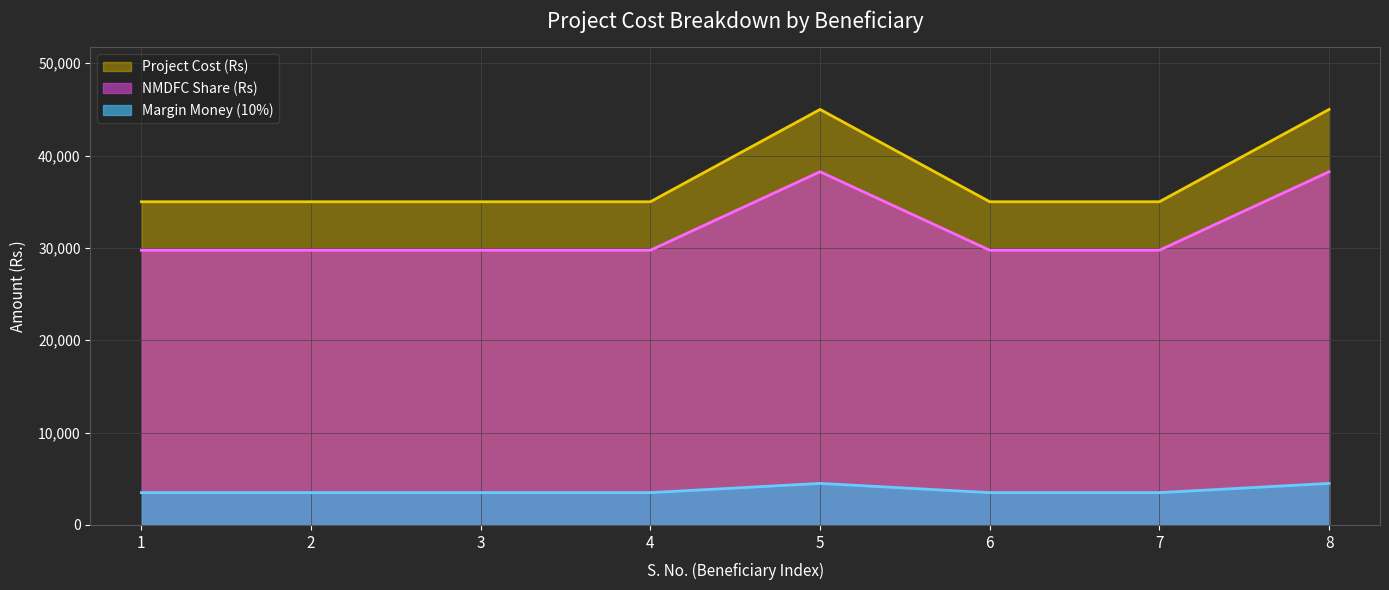

What is the minimum value shown in the chart?

3500